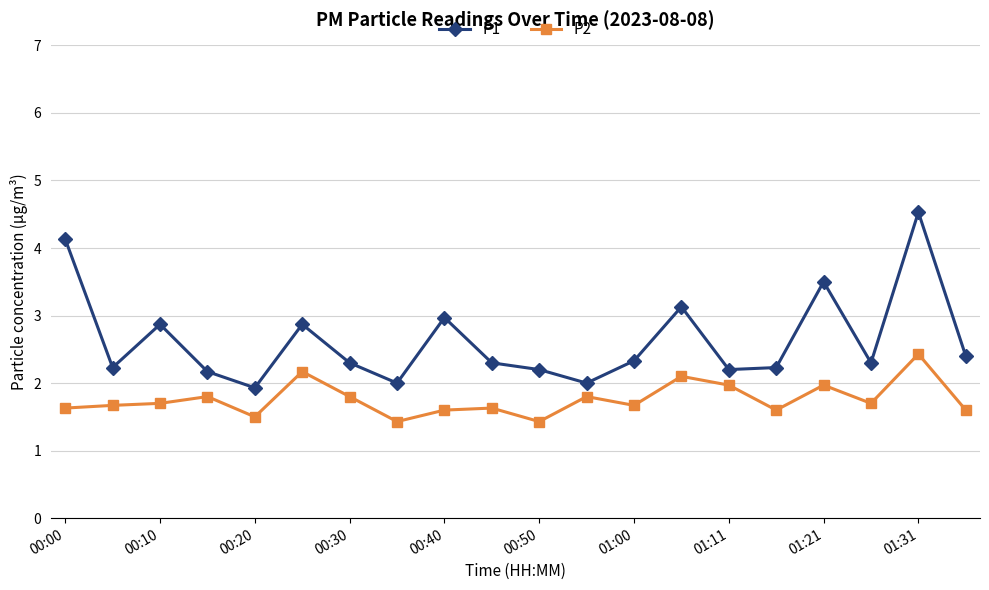

True or false: P1 has more than 2 points higher than both neighbors.

True